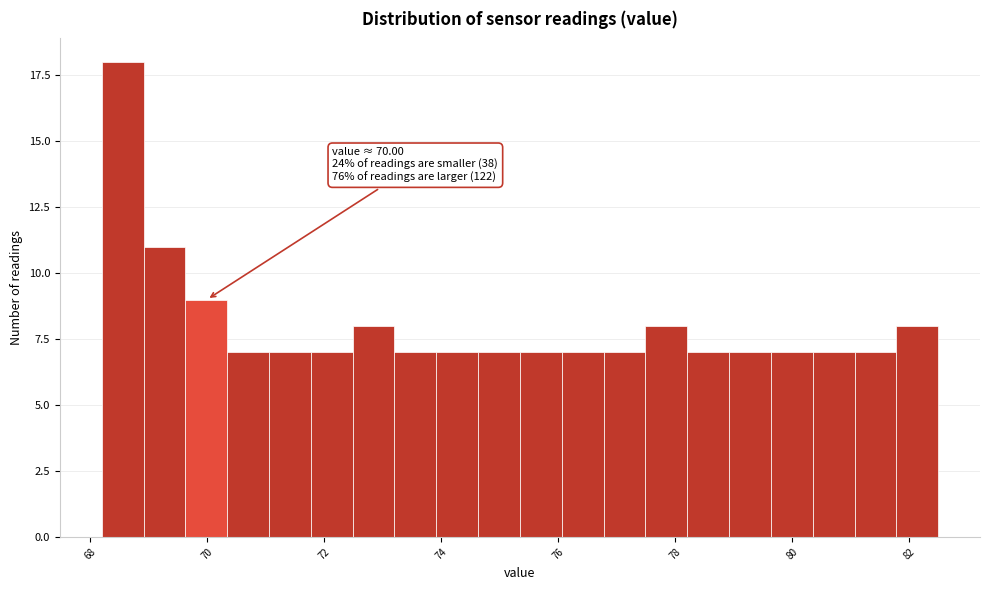

Around what value on the x-axis is the tallest bar? Give the approximate position of its centre, as read against the axis.

68.6